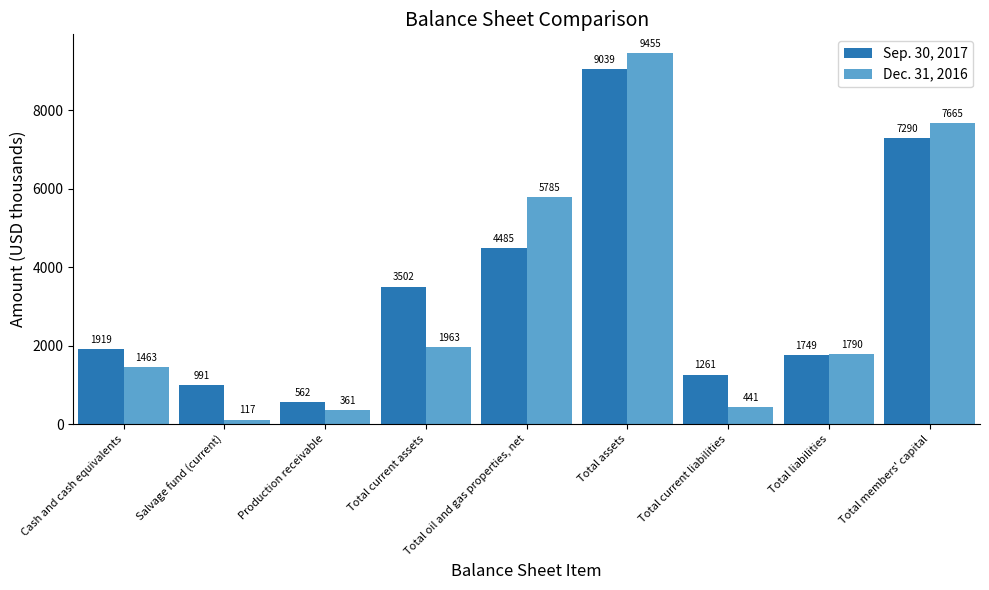

What is the difference between the maximum and minimum values in the Sep. 30, 2017 series?

8477